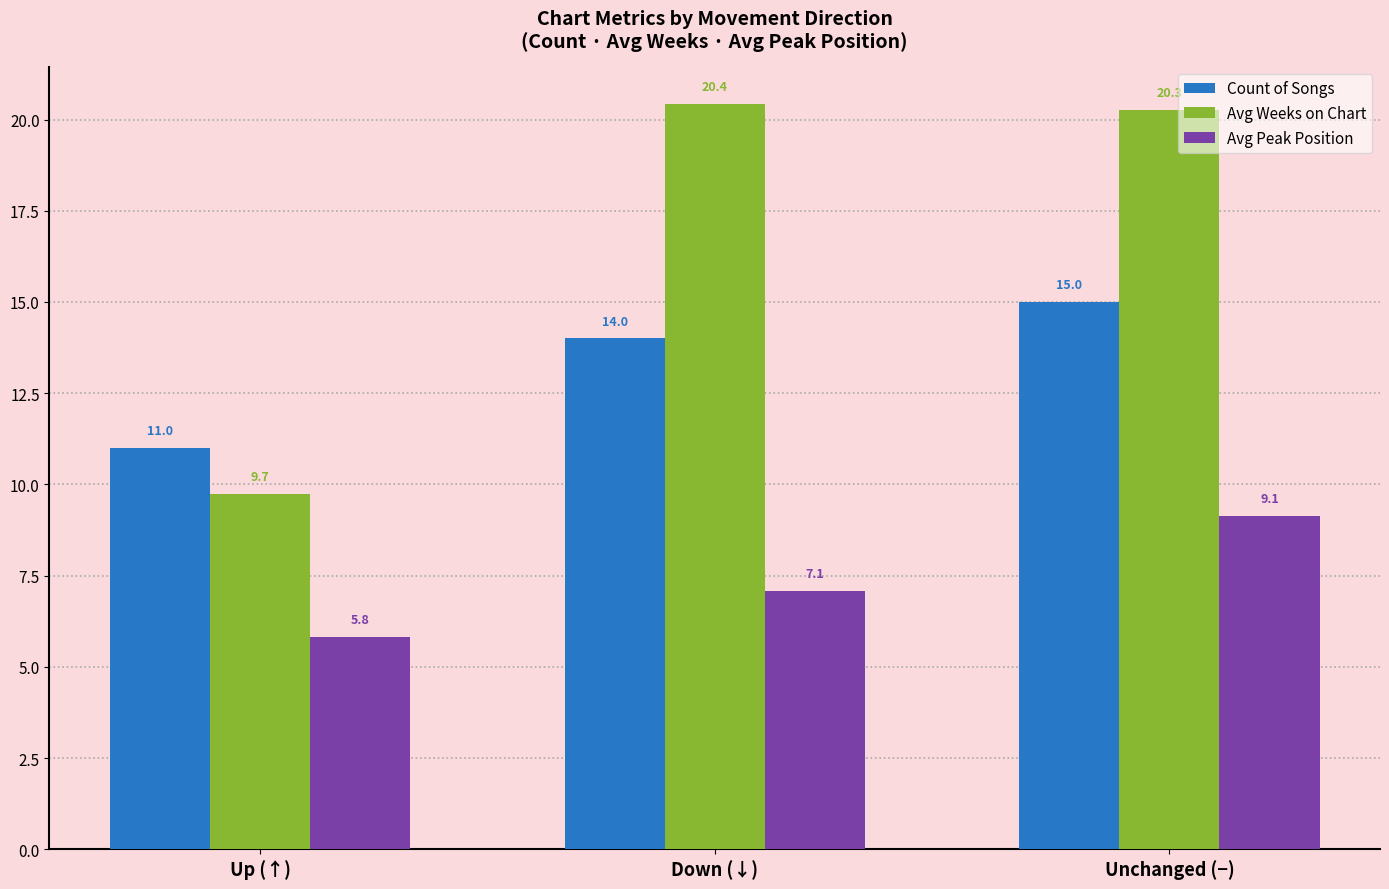

At which label does Avg Peak Position reach its minimum?

Up (↑)